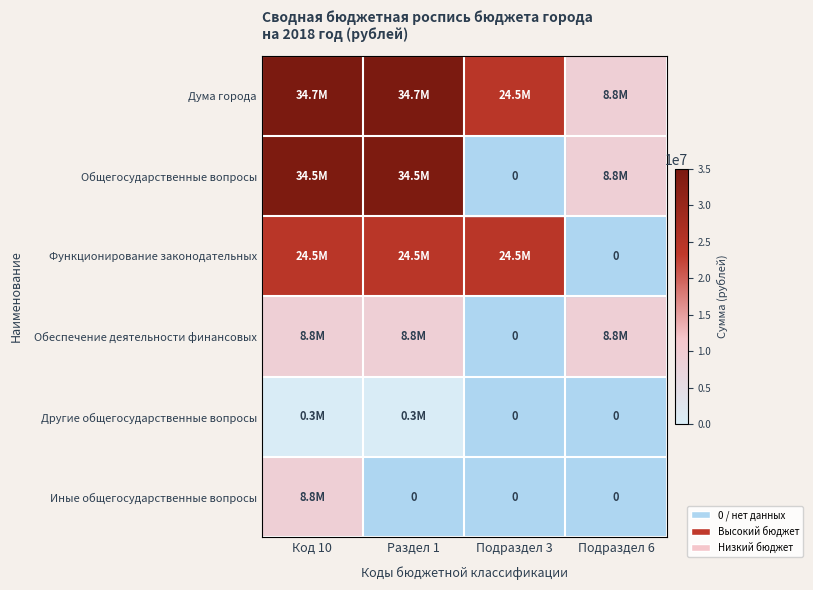

What is the maximum value shown in the chart?

34728400.0